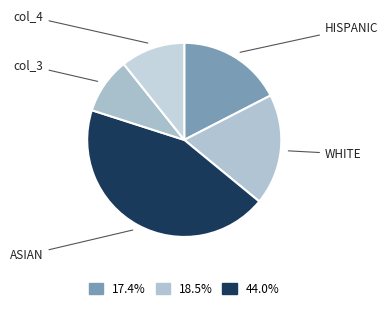

Which slice is the smallest?

col_3